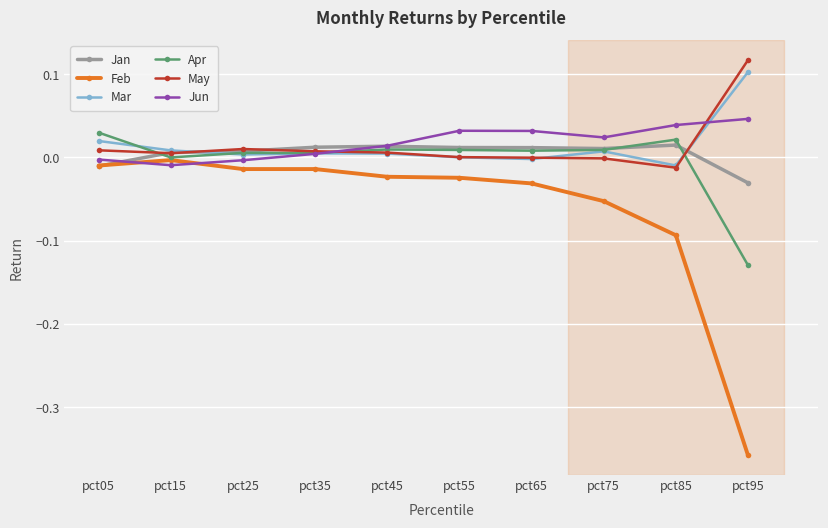

Count the number of data series in this chart.

6